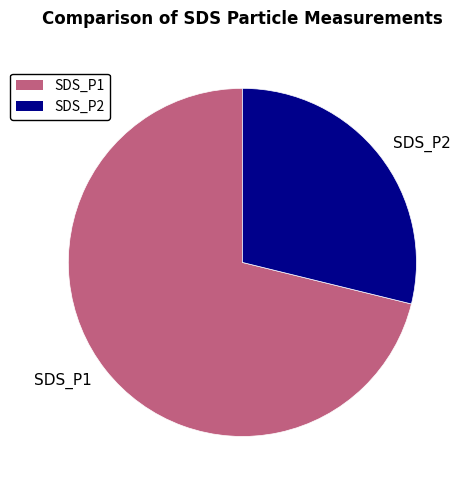

Which category accounts for the majority?

SDS_P1